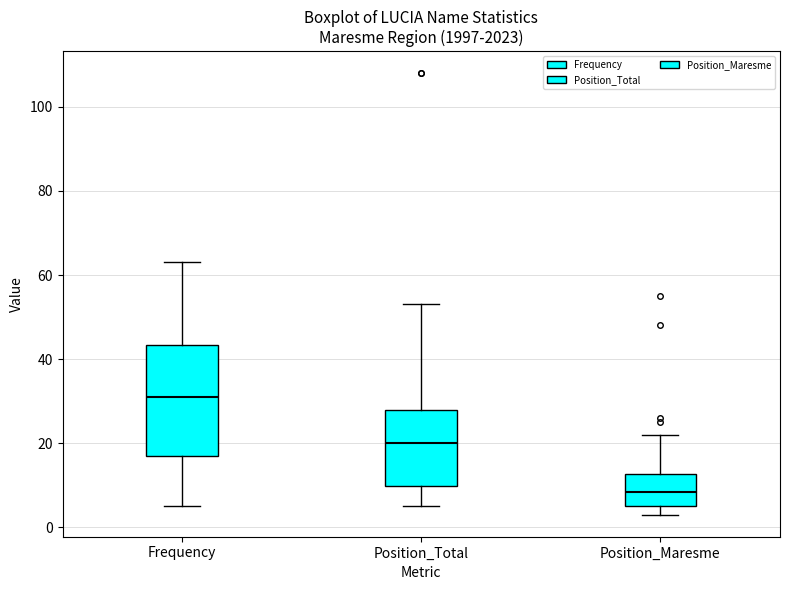

Which box has the lowest median line?

Position_Maresme